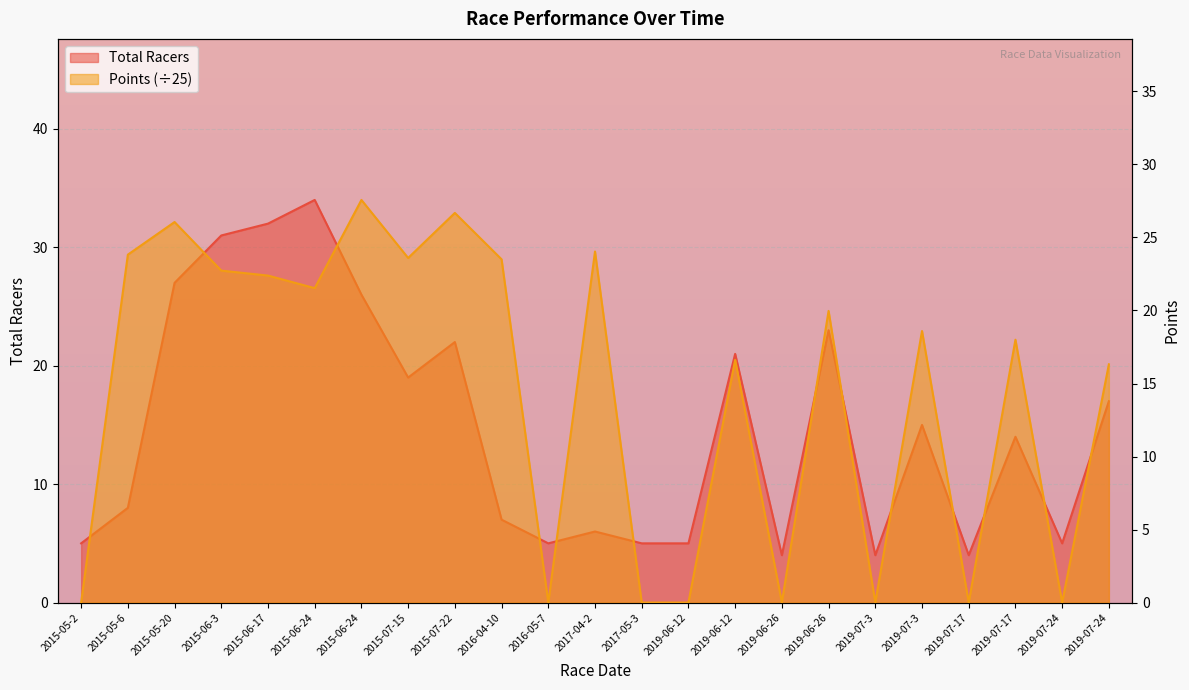

What is the label of the 18th point from the left?

2019-07-3